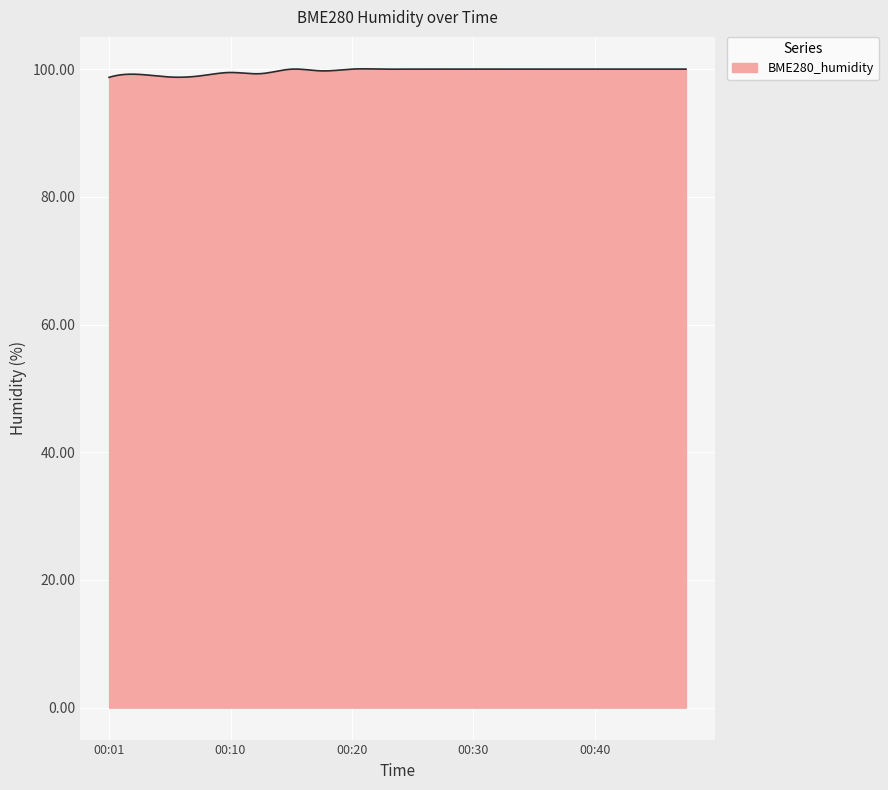

At which category does the chart reach its minimum across all series?

2023/05/25 00:01:15